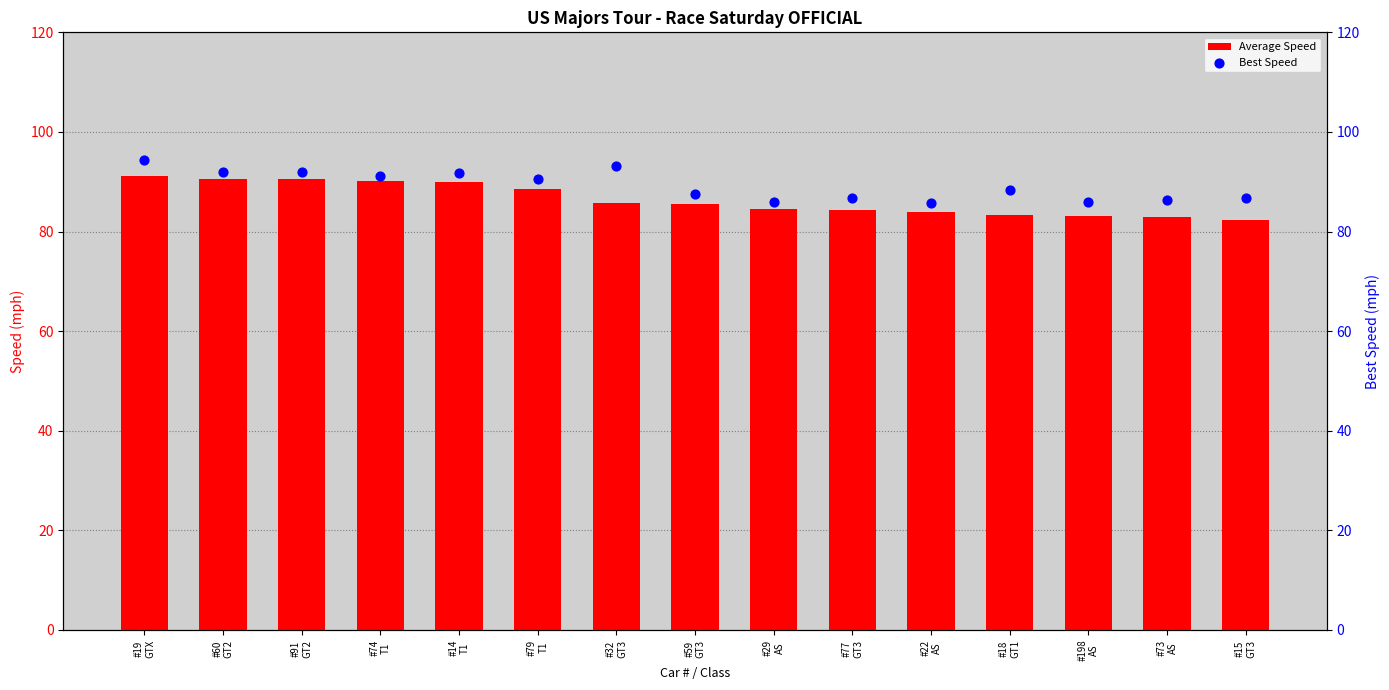

At how many categories does at least one series exceed 87?

9